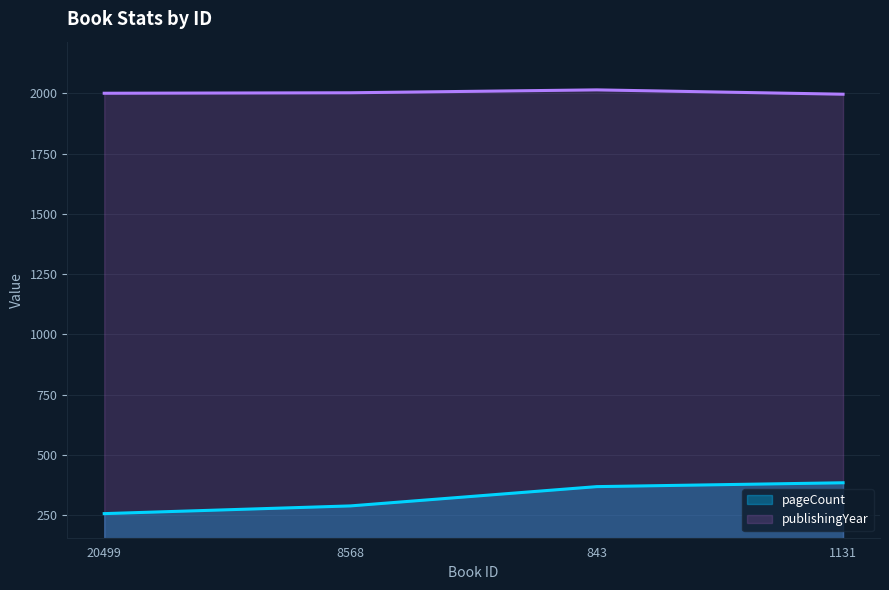

Rank the categories by publishingYear value from lowest to highest.

1131, 20499, 8568, 843